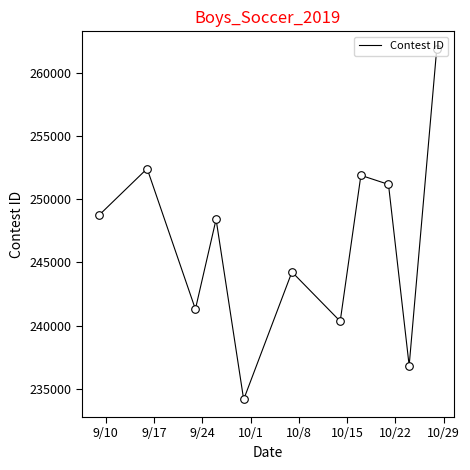

What is the maximum value shown in the chart?

261931